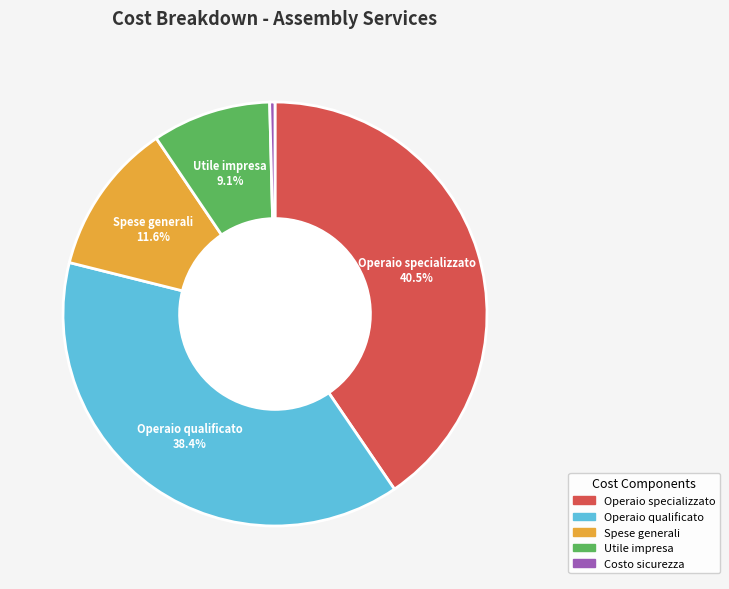

Do Costo sicurezza and Operaio specializzato together represent more than half of the pie?

No